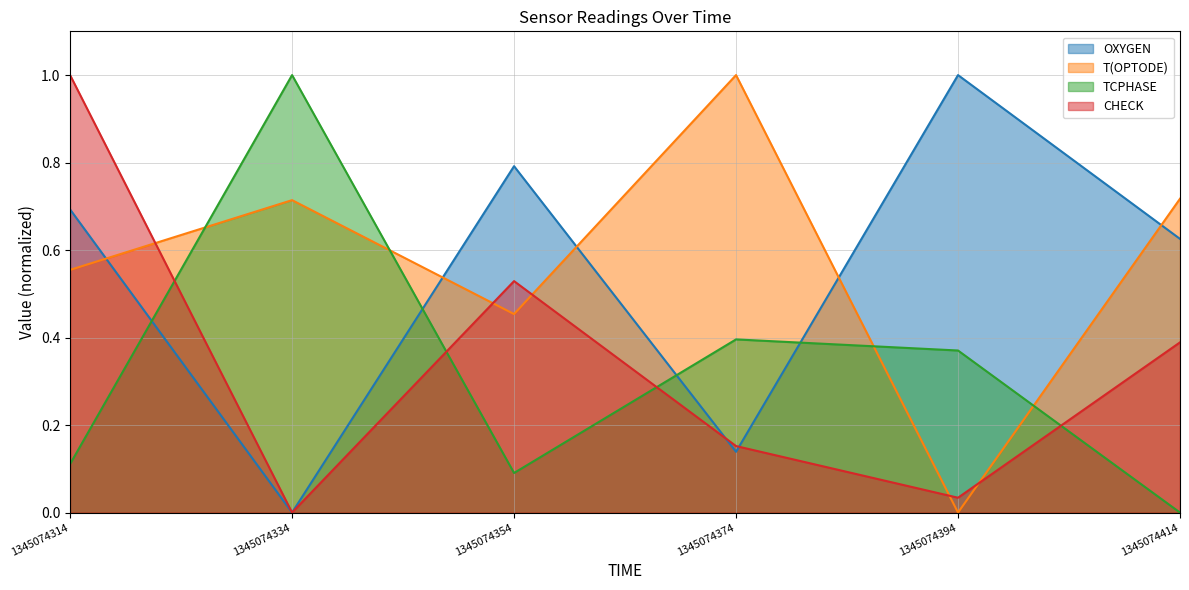

Rank the series at 1345074334 from highest to lowest value.

TCPHASE, T(OPTODE), OXYGEN, CHECK